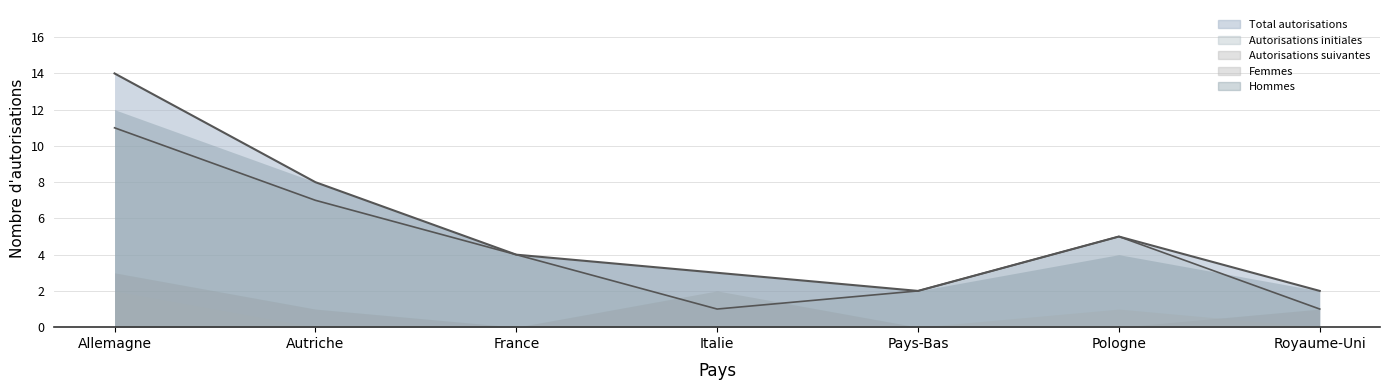

How many Hommes values are between 2 and 8?

6